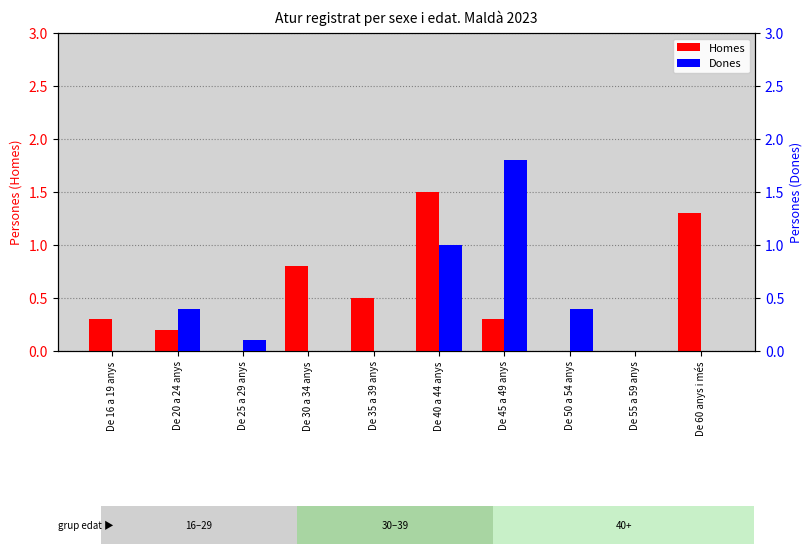

What is the highest value of the Dones series?

1.8